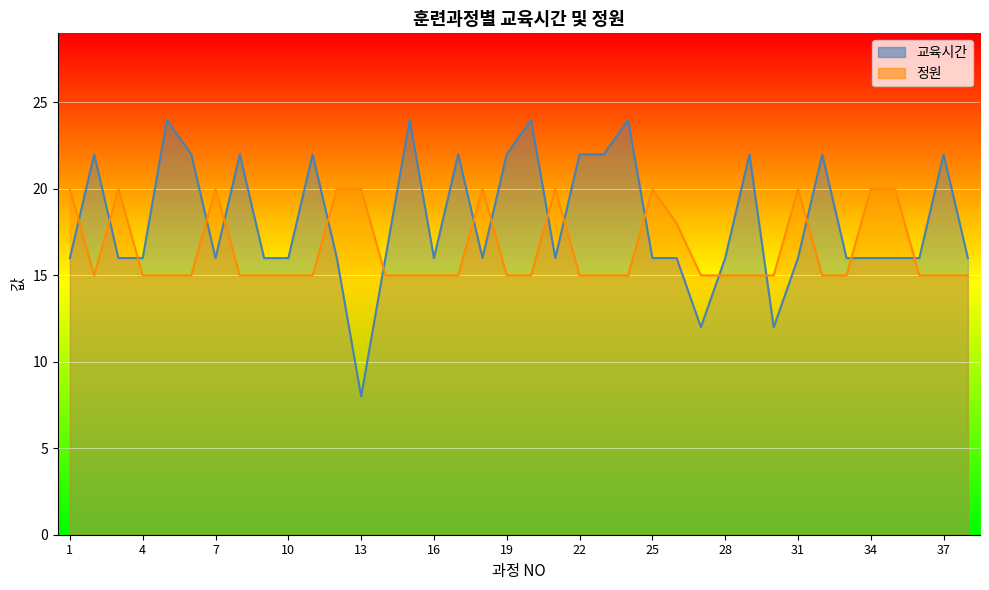

At how many categories does at least one series exceed 10?

38